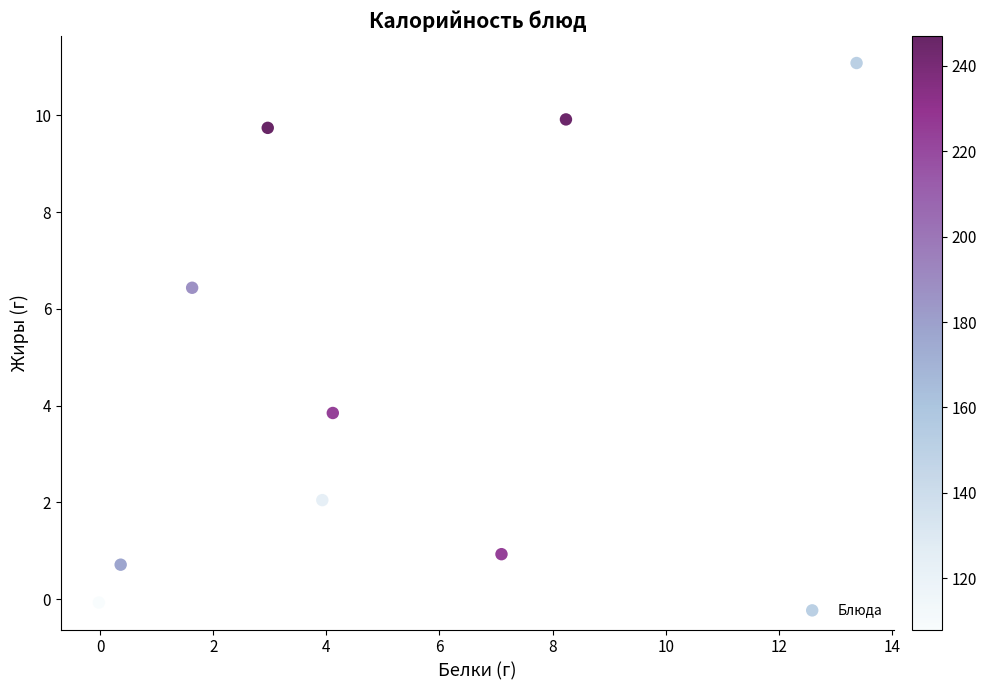

What is the range of Y values (max minus min)?

11.2